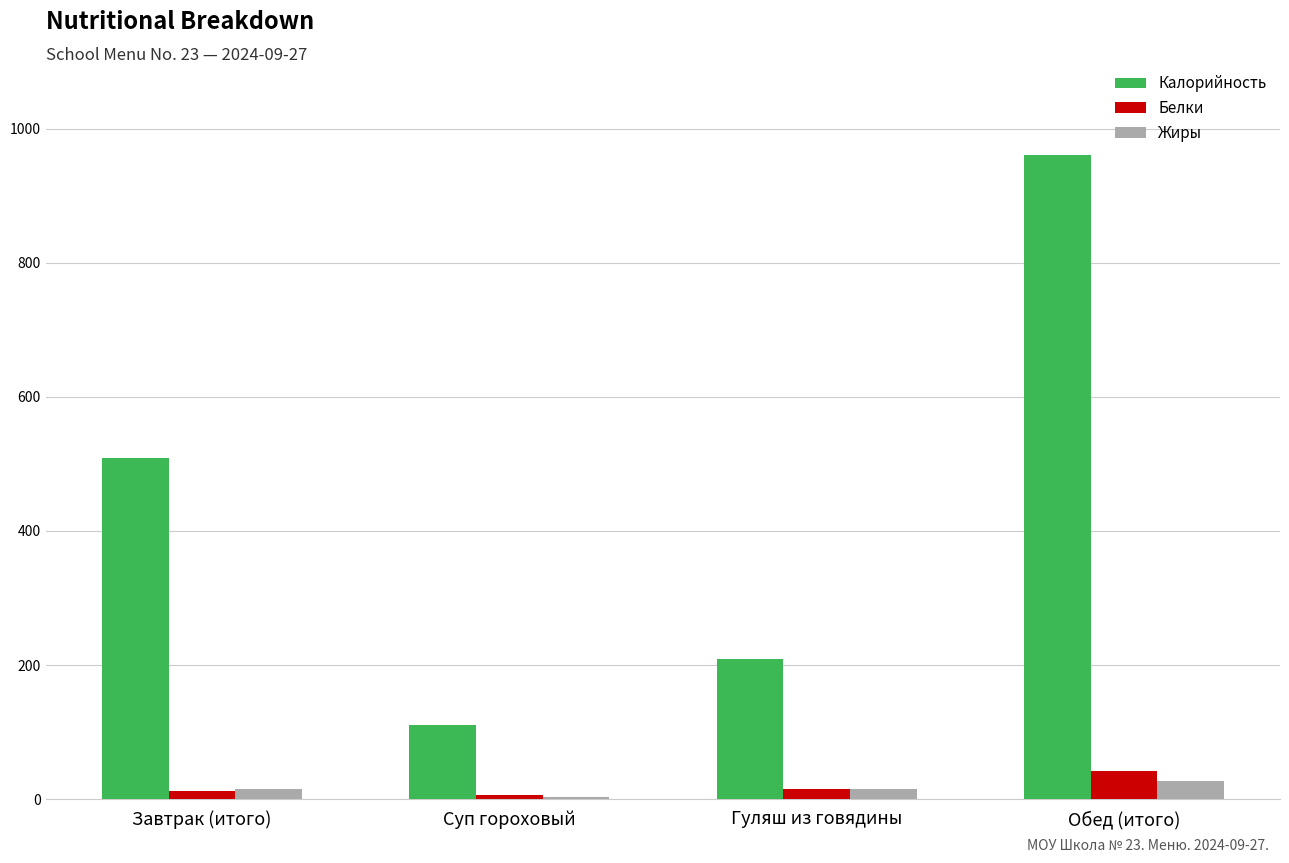

Between Завтрак (итого) and Суп гороховый, which series saw the biggest shift?

Калорийность